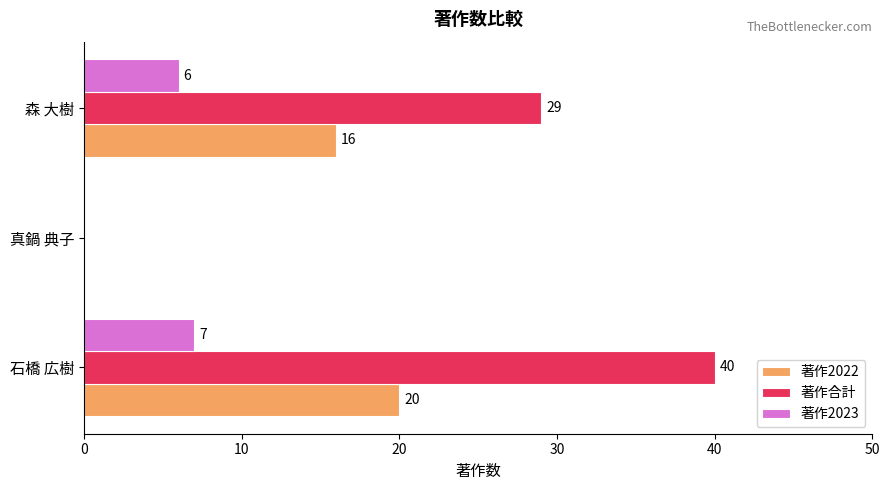

What is the highest value of the 著作合計 series?

40